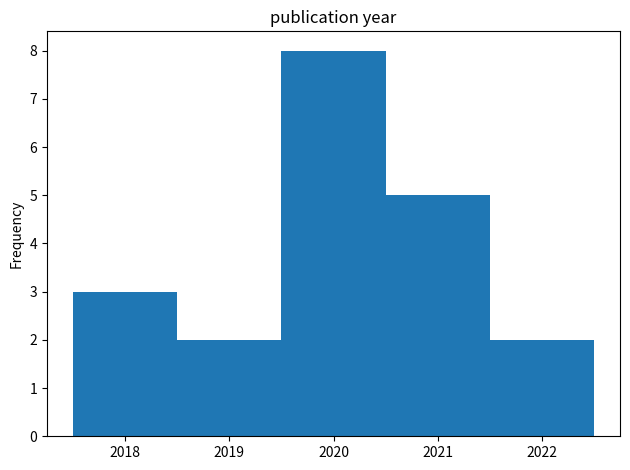

Over which range of the x-axis is the bar tallest?

2019.5 to 2020.5